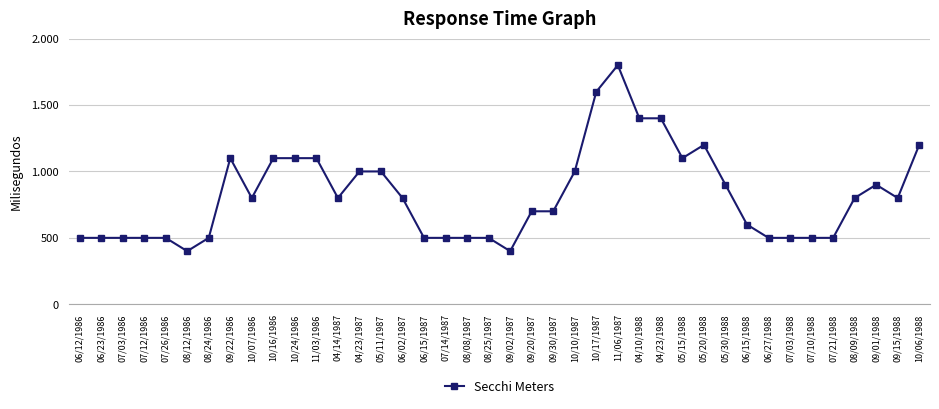

Does the chart have visible grid lines?

Yes